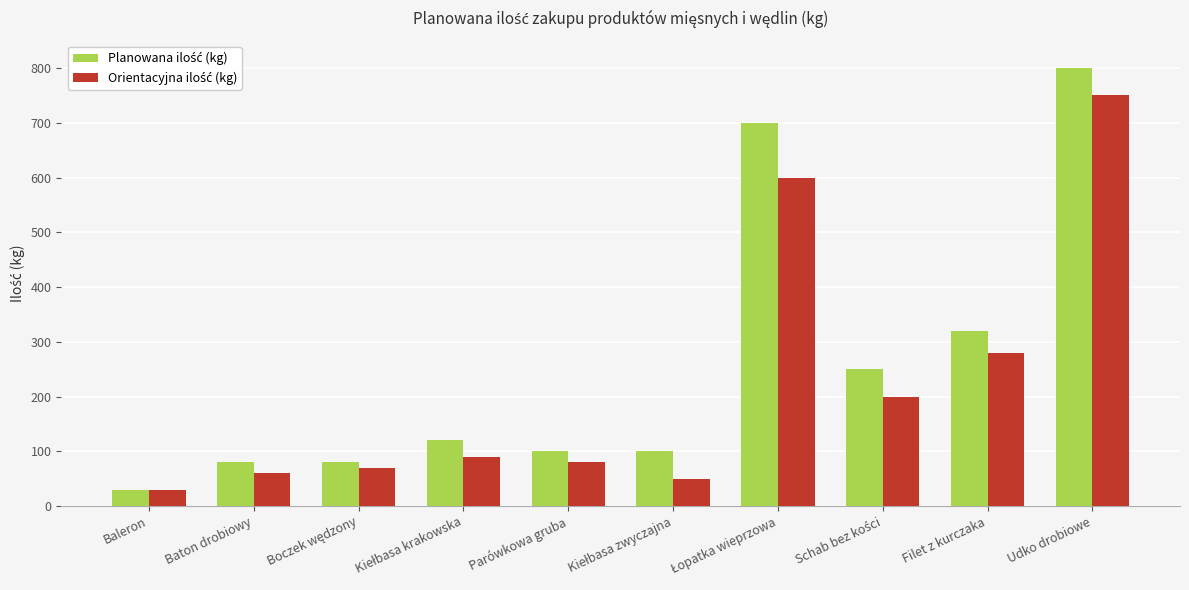

What is the minimum value shown in the chart?

30